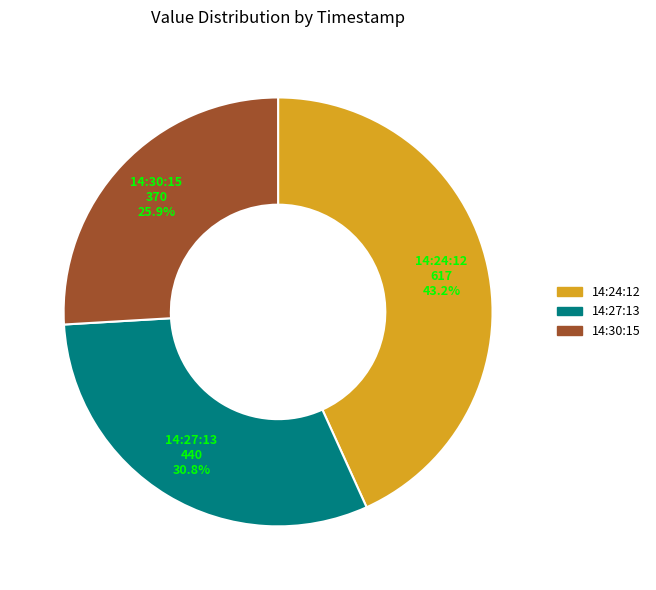

Which slice is the smallest?

14:30:15